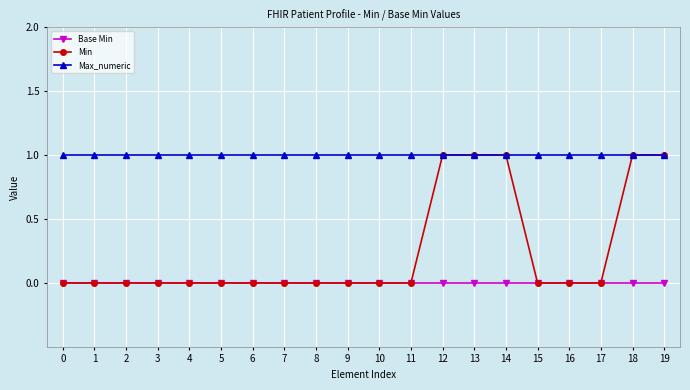

Reading left to right, what are all the values shown in this chart?

Base Min: 0=0	1=0	2=0	3=0	4=0	5=0	6=0	7=0	8=0	9=0	10=0	11=0	12=0	13=0	14=0	15=0	16=0	17=0	18=0	19=0
Min: 0=0	1=0	2=0	3=0	4=0	5=0	6=0	7=0	8=0	9=0	10=0	11=0	12=1	13=1	14=1	15=0	16=0	17=0	18=1	19=1
Max_numeric: 0=1	1=1	2=1	3=1	4=1	5=1	6=1	7=1	8=1	9=1	10=1	11=1	12=1	13=1	14=1	15=1	16=1	17=1	18=1	19=1